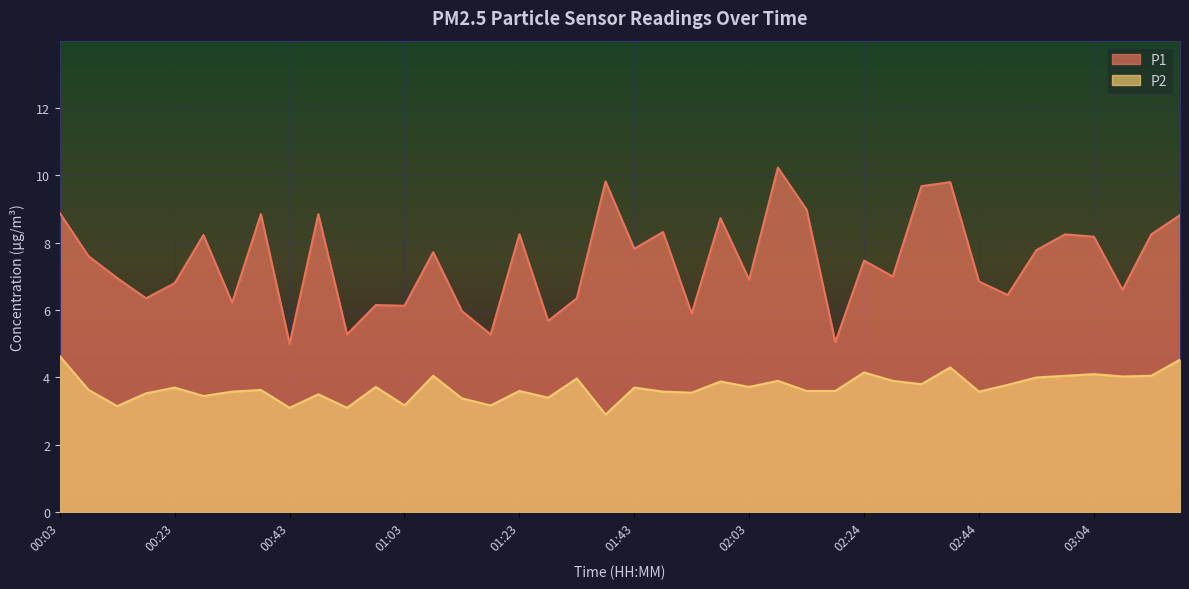

The P2 series shows 6.6 at 00:23. True or false?

False